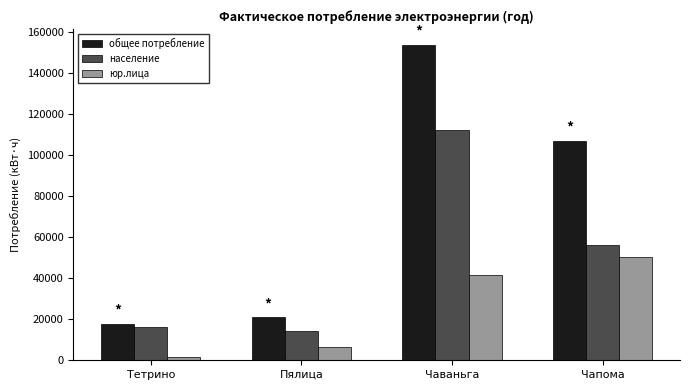

What is the label of the 3rd bar from the right?

Пялица